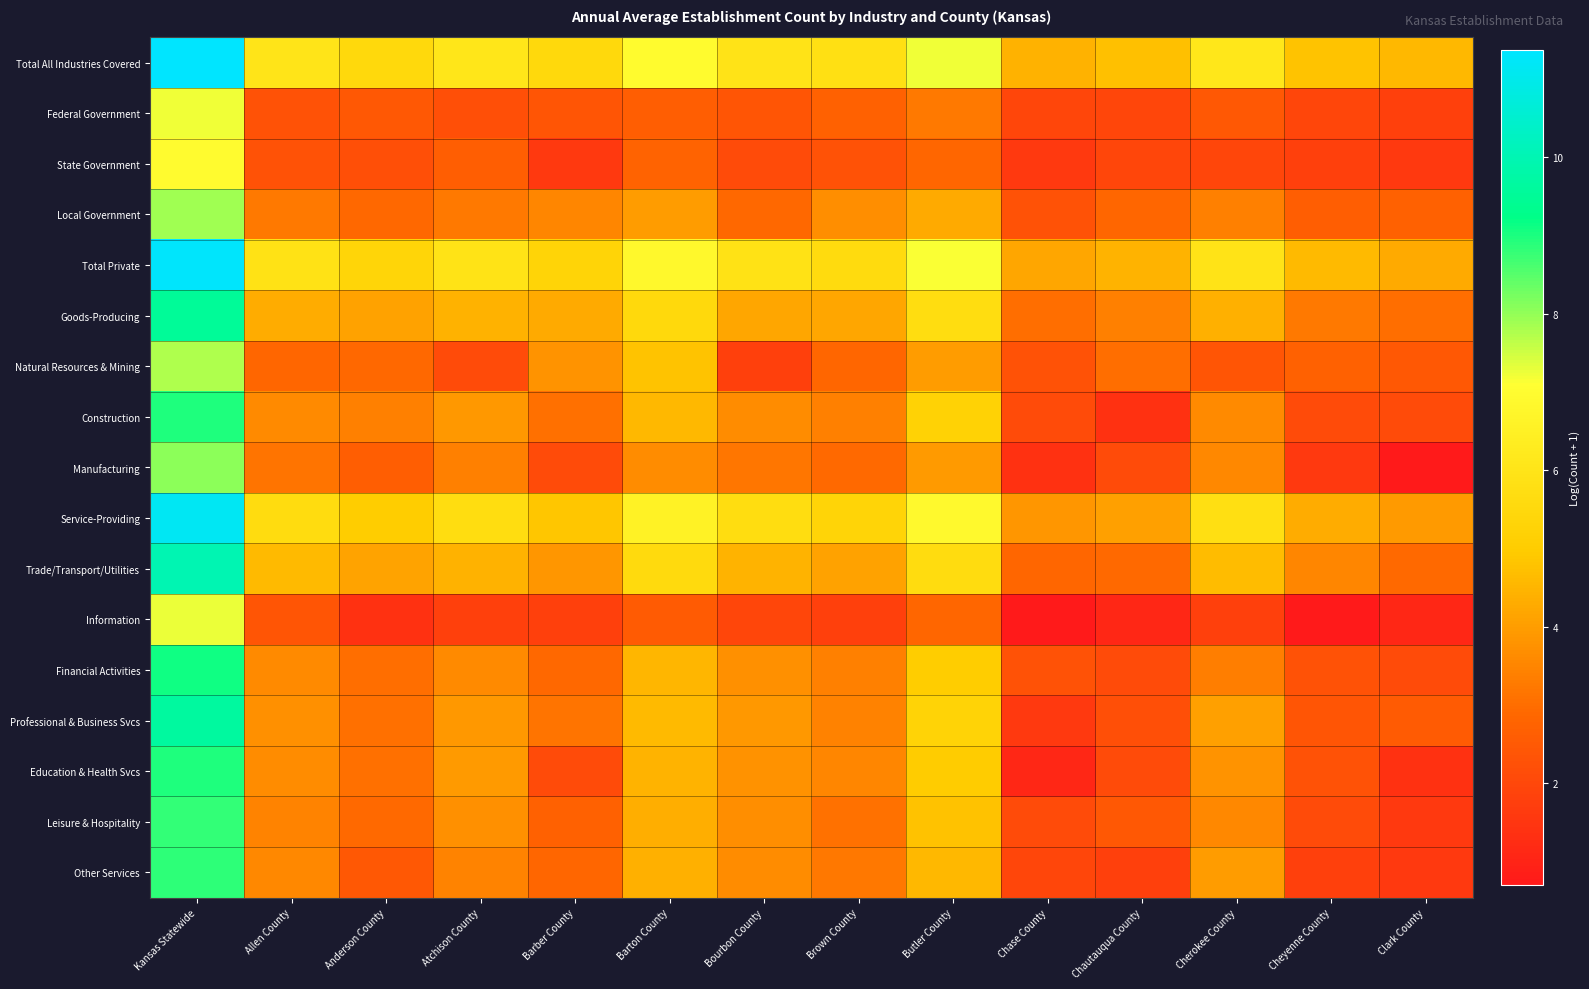

What is the difference between the highest and lowest values at Cherokee County?

4.3